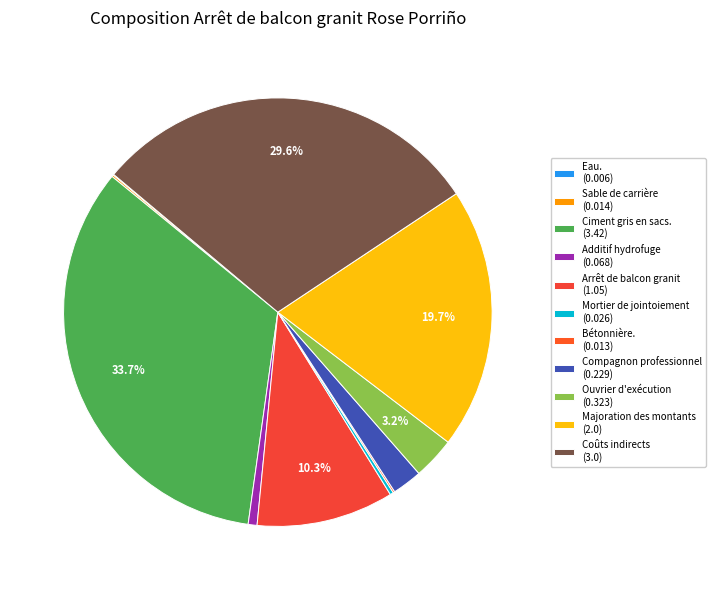

To the nearest percent, what is the difference between the Eau. and Arrêt de balcon granit slice percentages?

10%